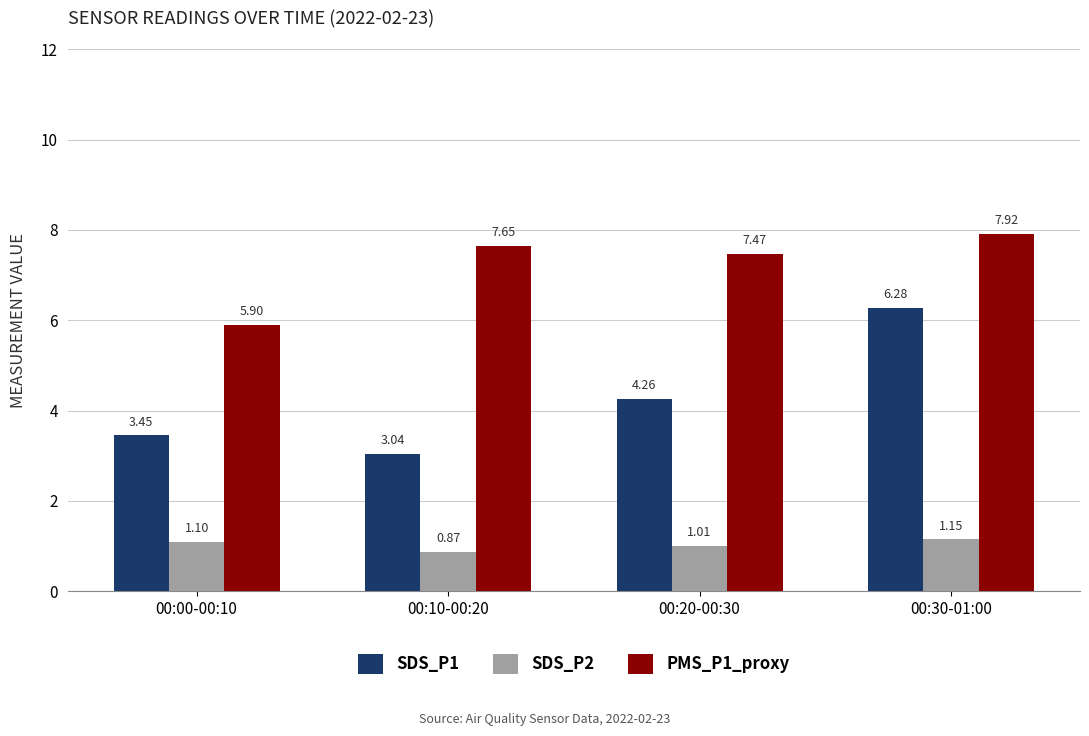

What is the sum of the SDS_P1 values at 00:30-01:00 and 00:20-00:30?

10.5